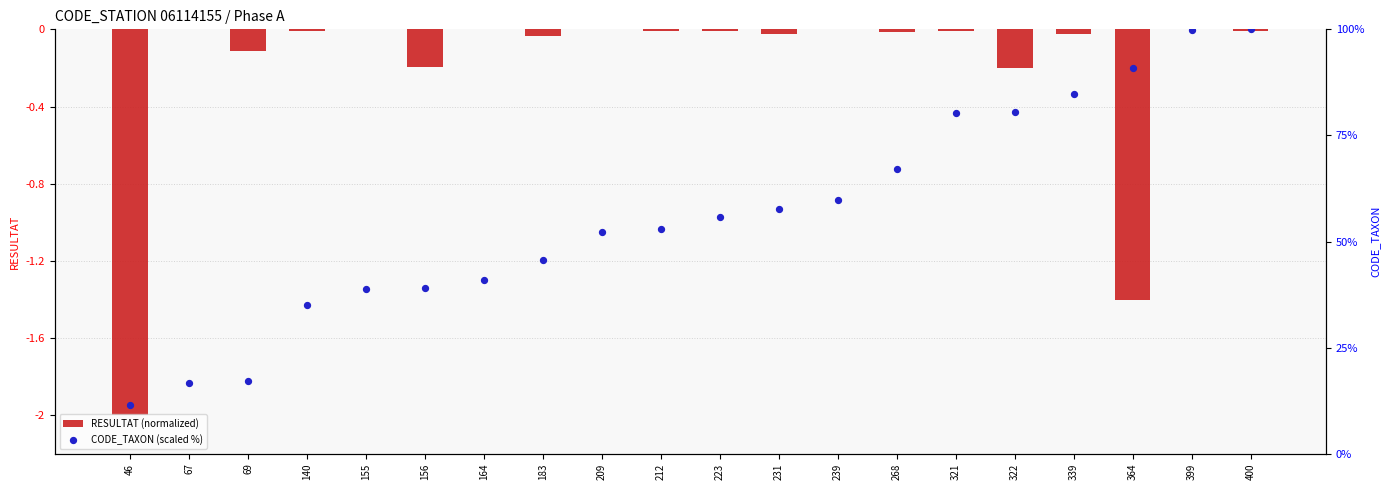

Which series contains the lowest Y value?

RESULTAT (normalized)